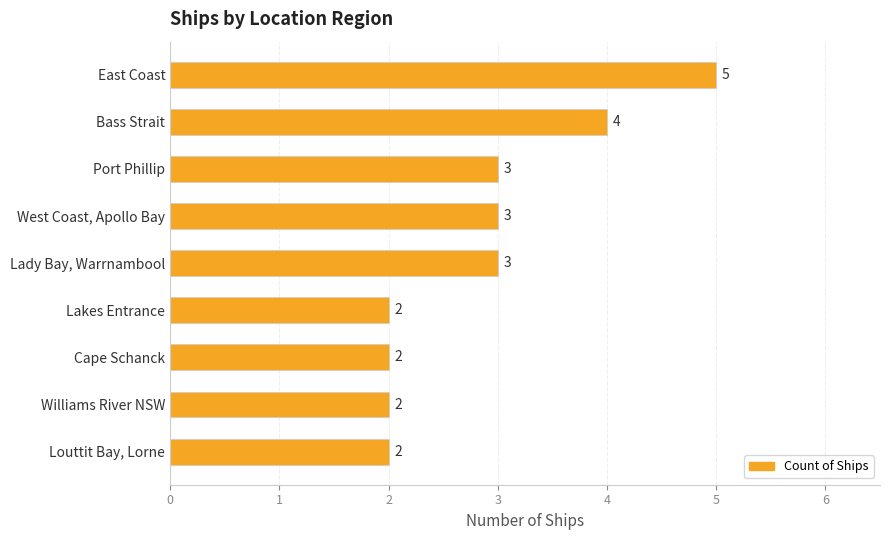

Which label corresponds to the largest value in the chart?

East Coast